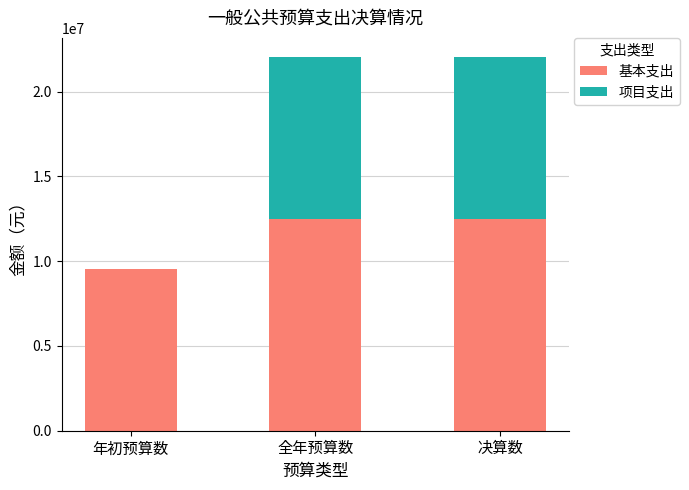

What is the sum of all 基本支出 values?

34504040.4